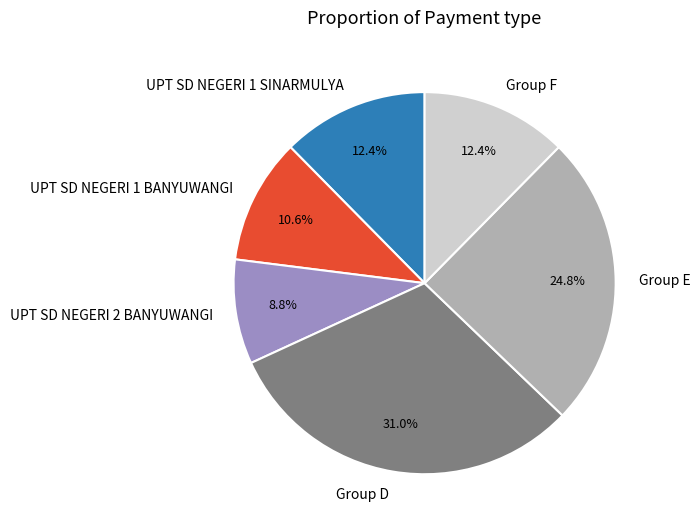

To the nearest percent, what is the difference between the largest and smallest slice percentages?

22%